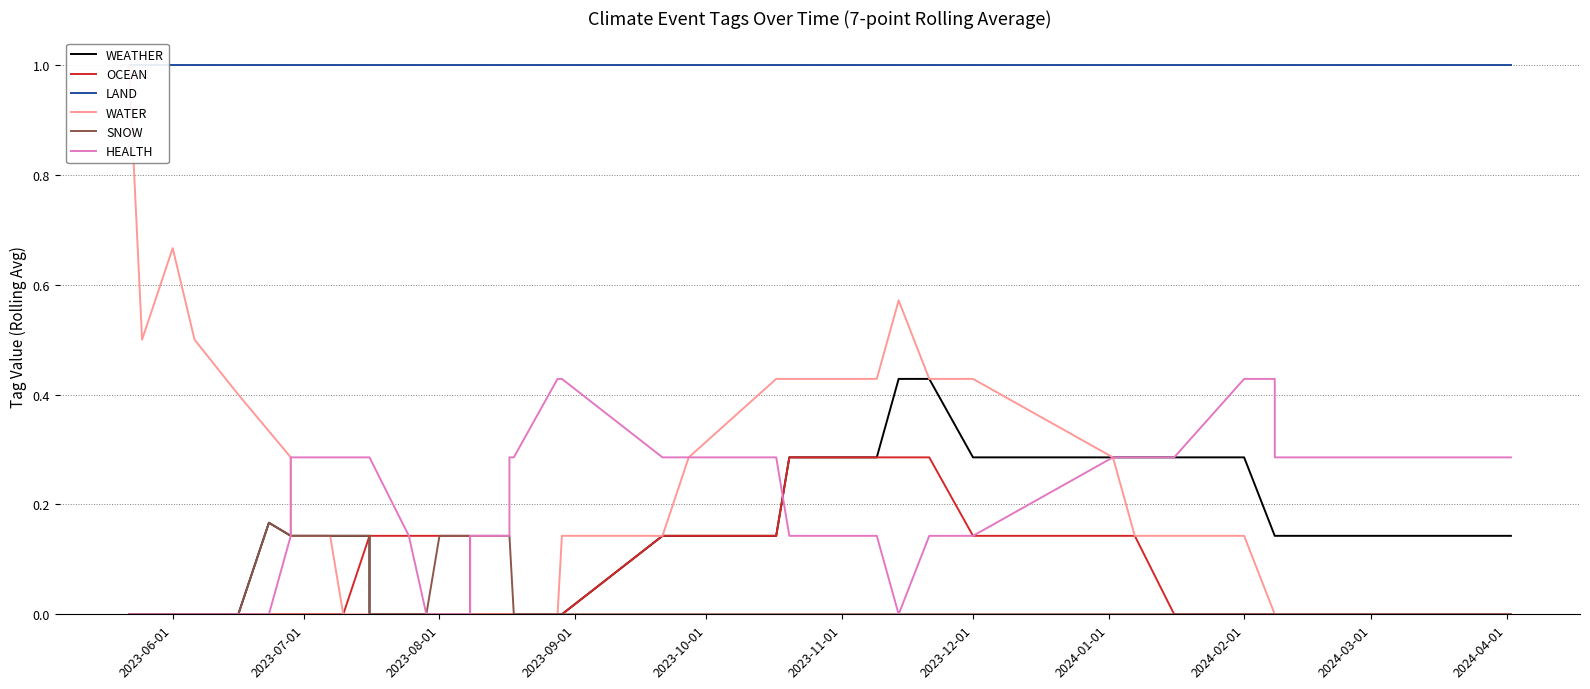

Which series has the largest total across all categories?

LAND